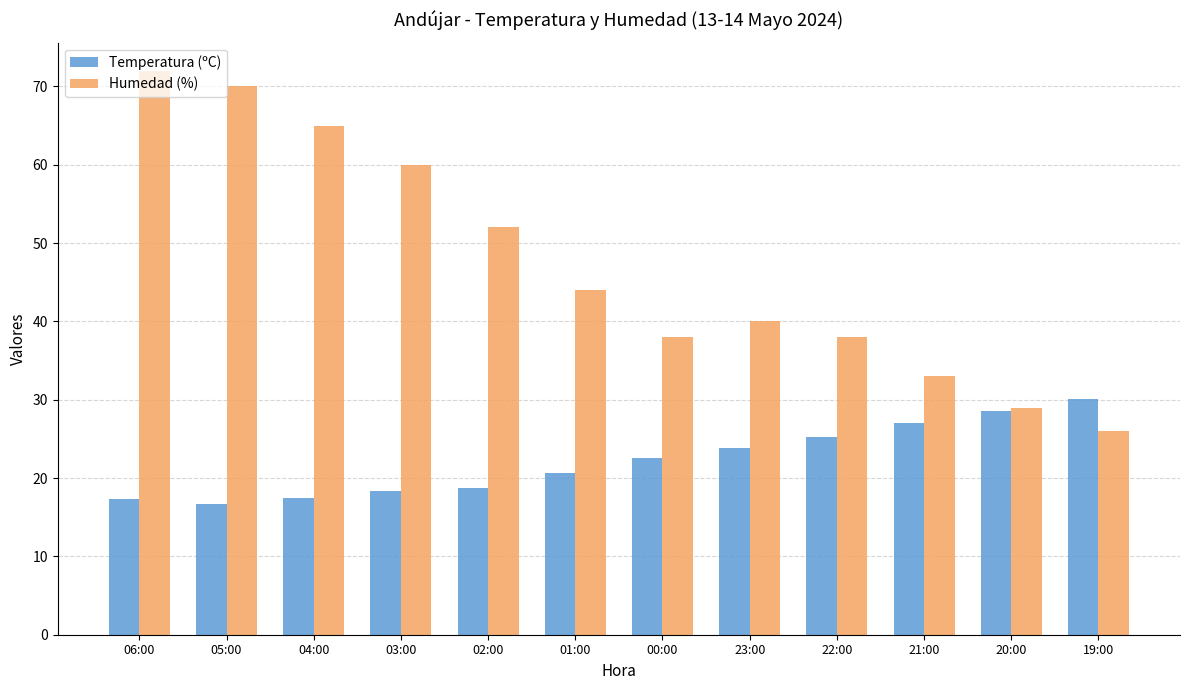

Is the value of Temperatura (ºC) at 05:00 greater than the value of Humedad (%) at 05:00?

No